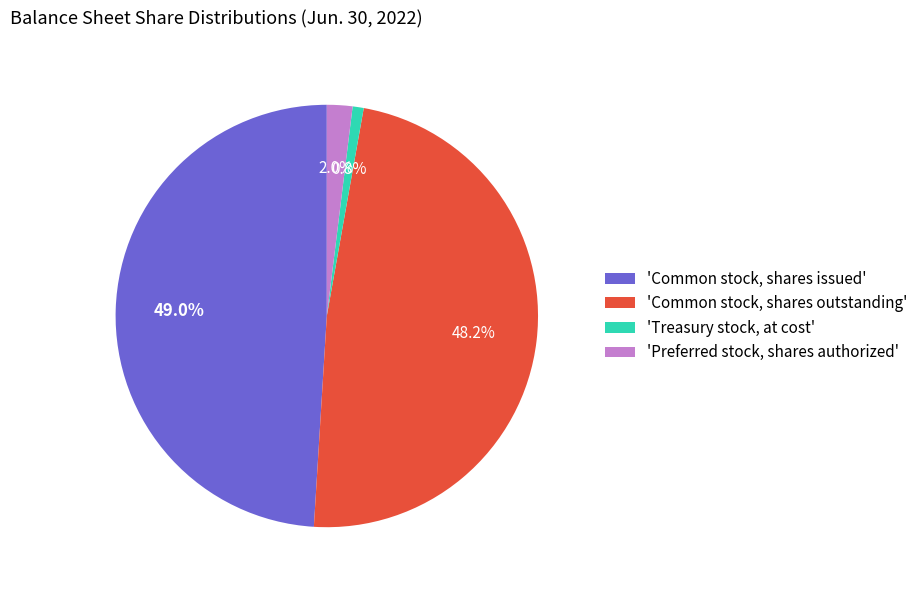

Is the sum of 'Common stock, shares outstanding' and 'Treasury stock, at cost' greater than half?

No